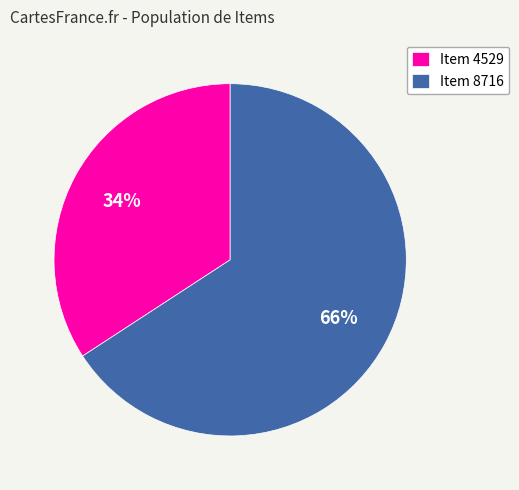

What is the majority slice?

Item 8716